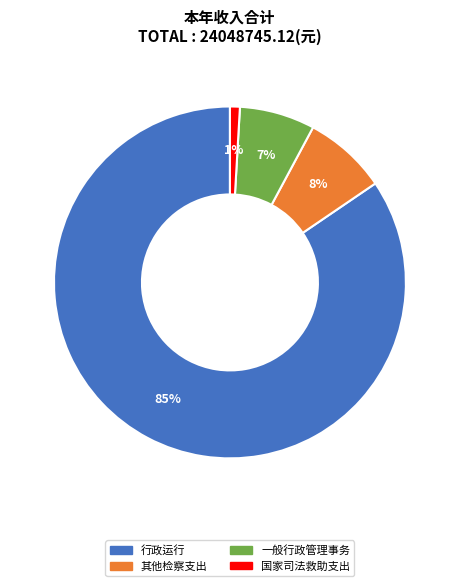

What percentage is the 其他检察支出 slice, to the nearest percent?

8%